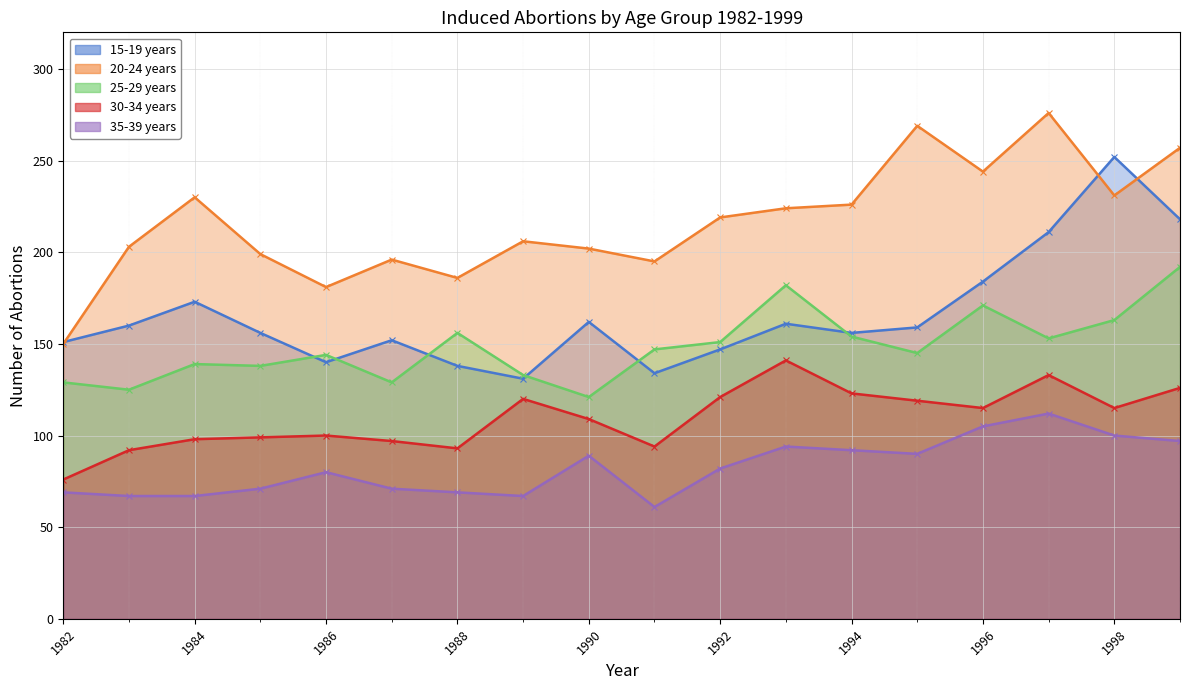

Is the value of 35-39 years at 1996 greater than the value of 30-34 years at 1986?

Yes